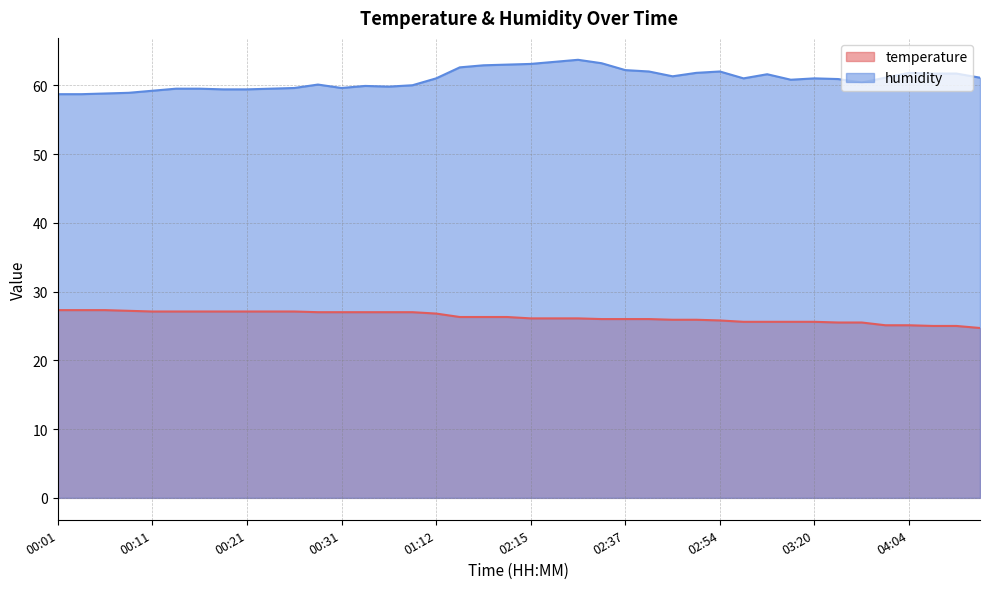

What is the label of the 21st point from the right?

02:06